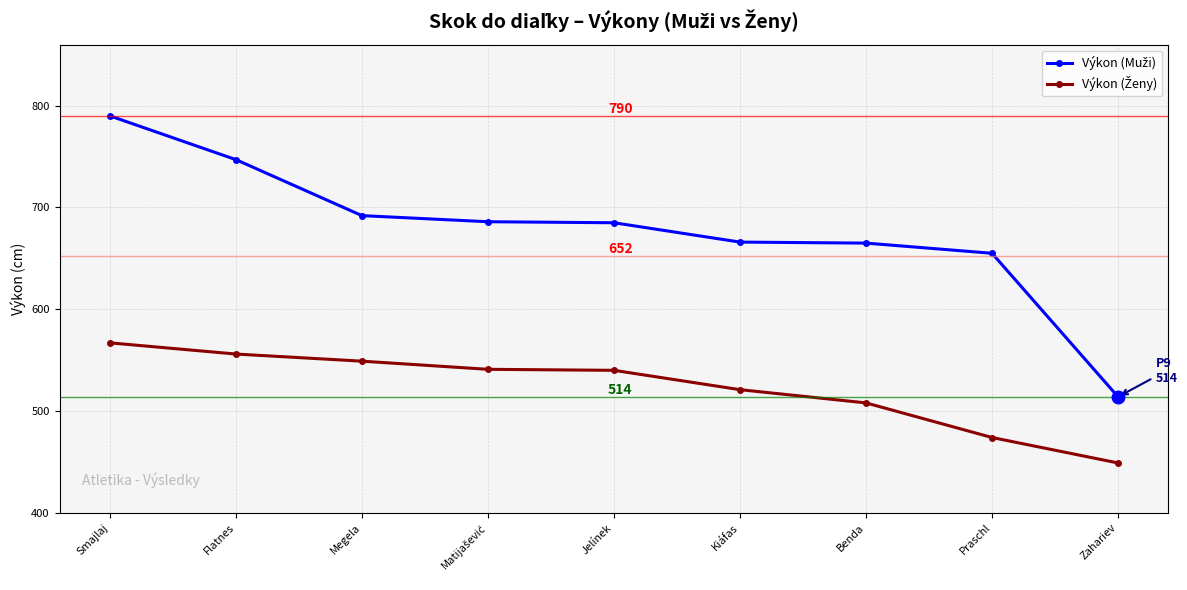

What is the total value across all series at Kiáfas?

1187